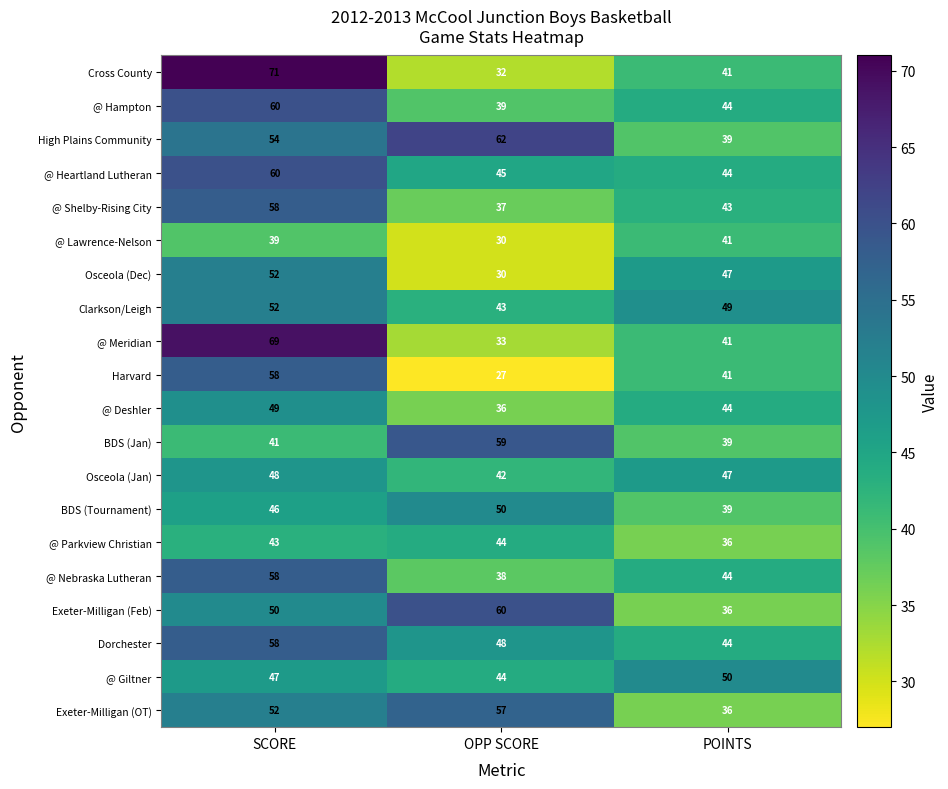

List the labels in order of Cross County value, smallest first.

OPP SCORE, POINTS, SCORE